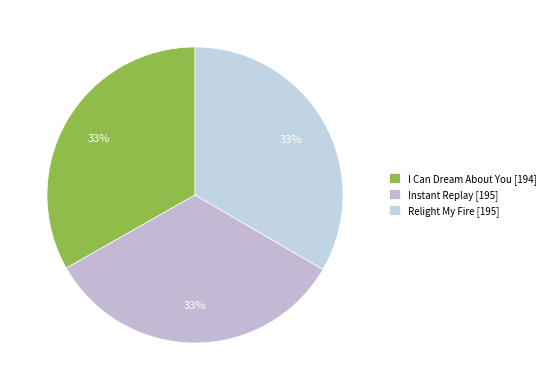

How many slices are in this pie chart?

3